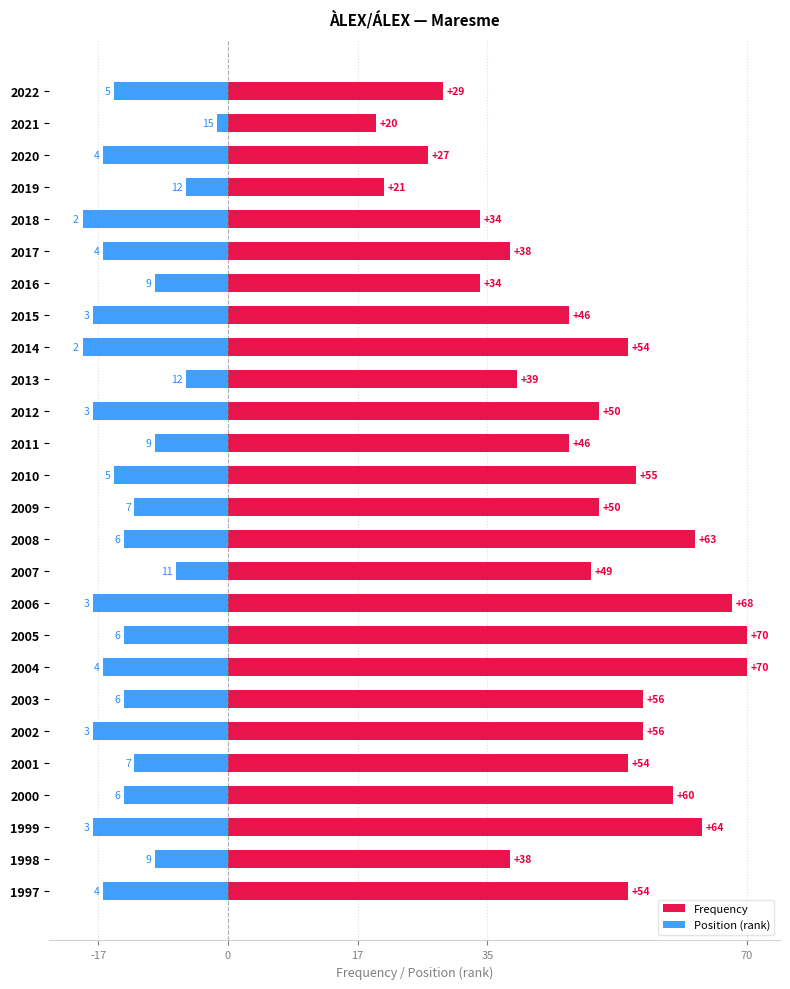

What is the difference between the maximum and minimum values in the Position (rank) series?

18.2